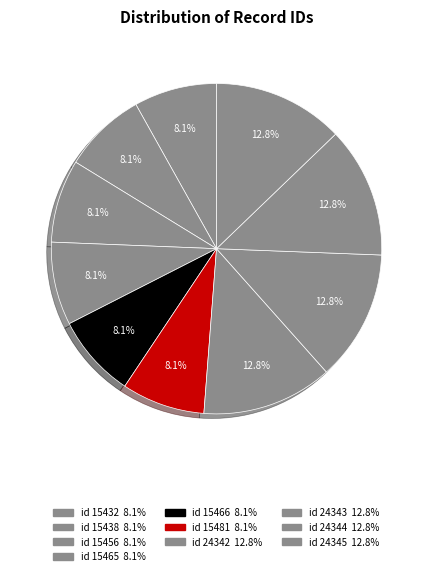

How many segments does this pie chart have?

10